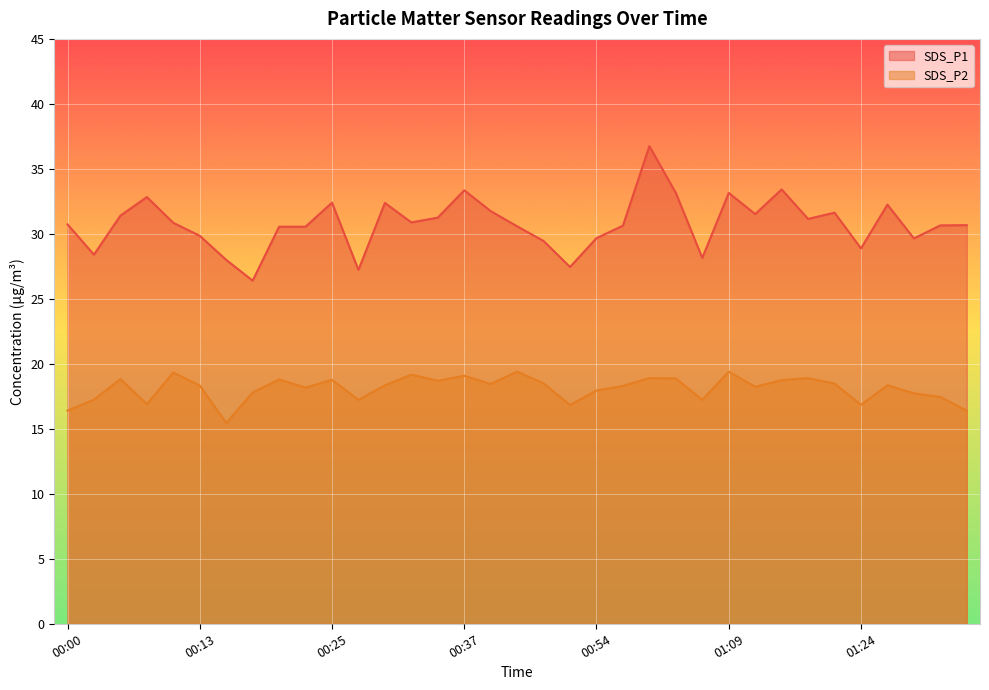

How many interior local valleys does the SDS_P1 series have?

10